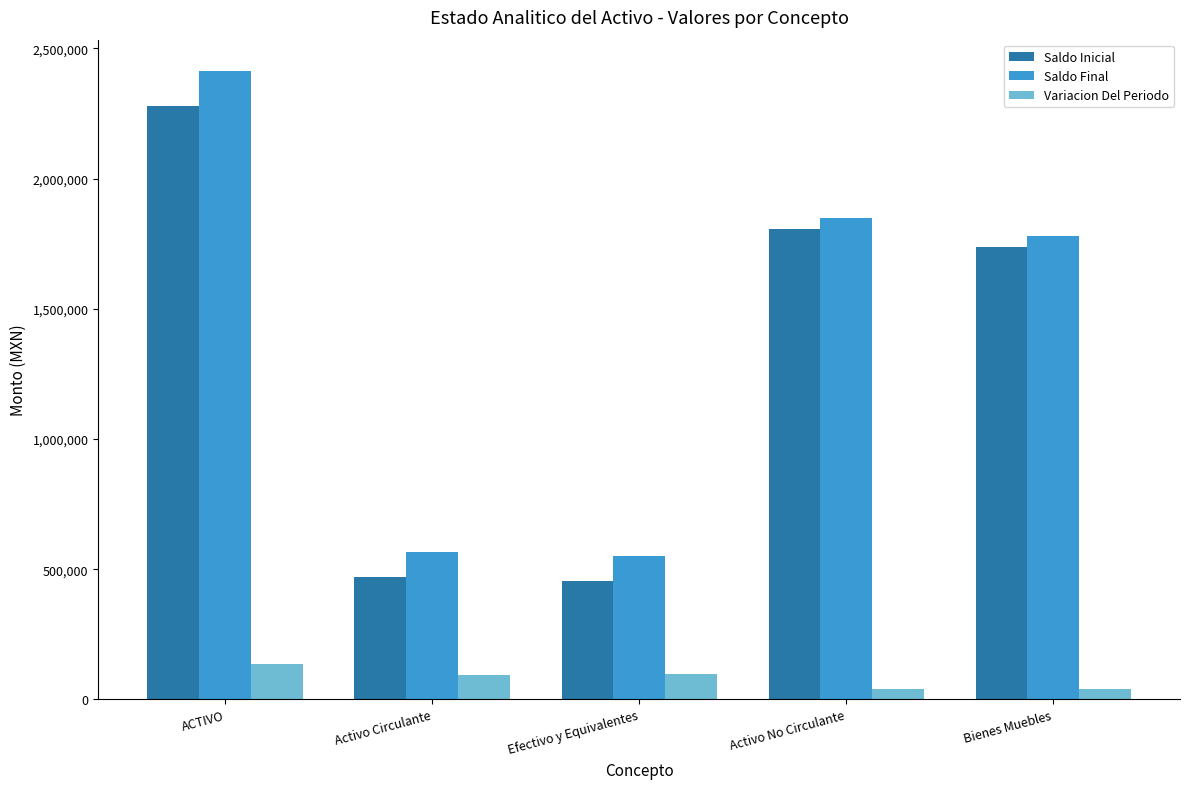

How many series are shown in this chart?

3